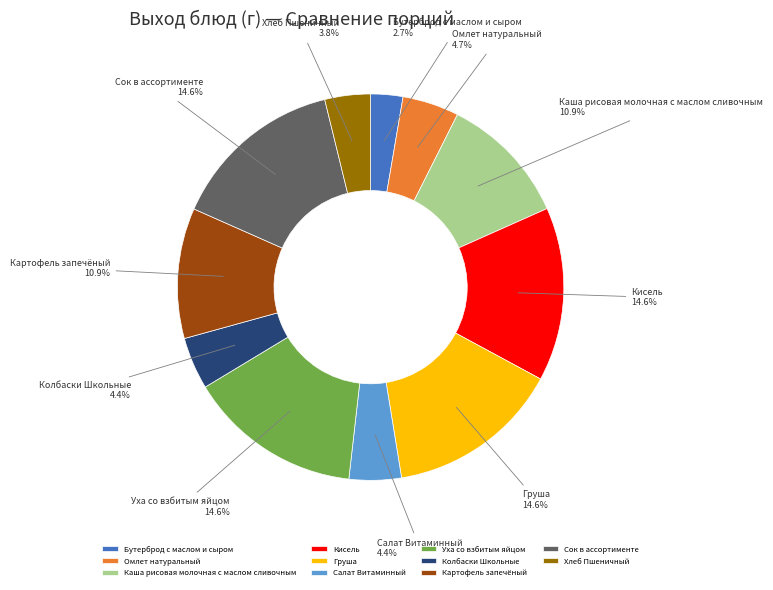

Approximately how many times larger is the value at Салат Витаминный compared to Груша?

0.3